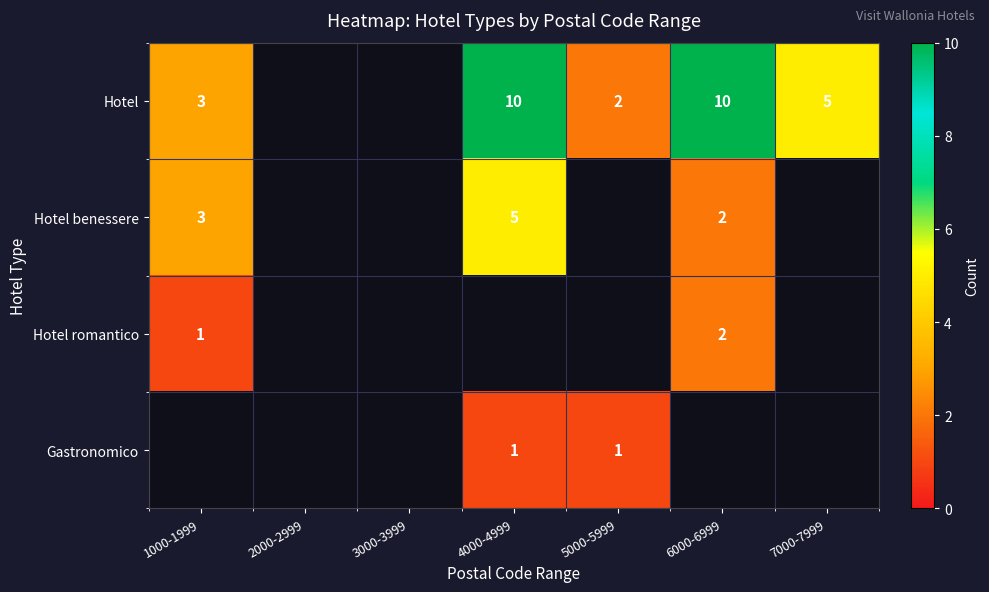

Is it true that Hotel equals 2 at 1000-1999?

False